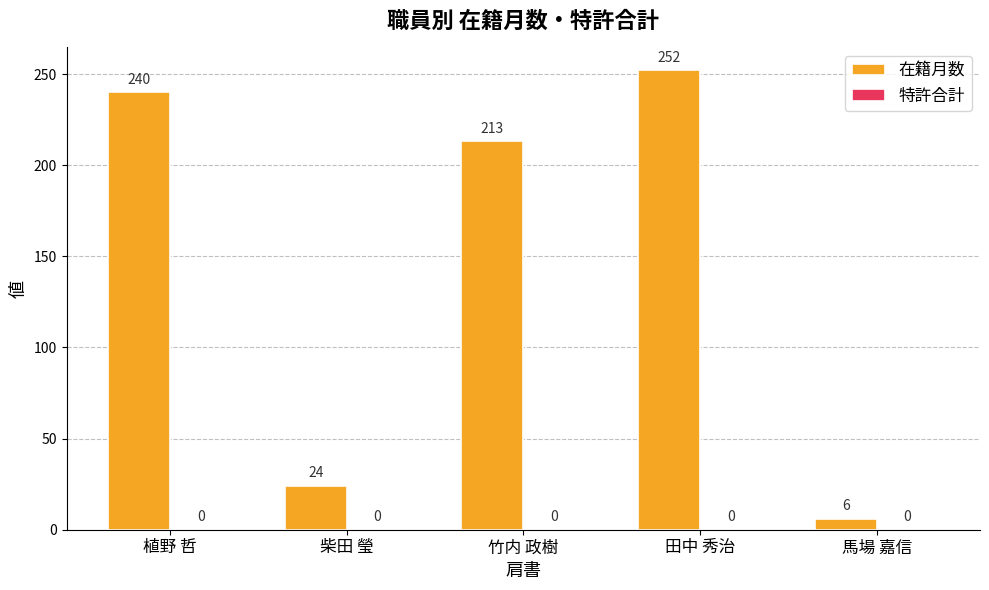

Where is the data nearest to the value 129?

竹内 政樹